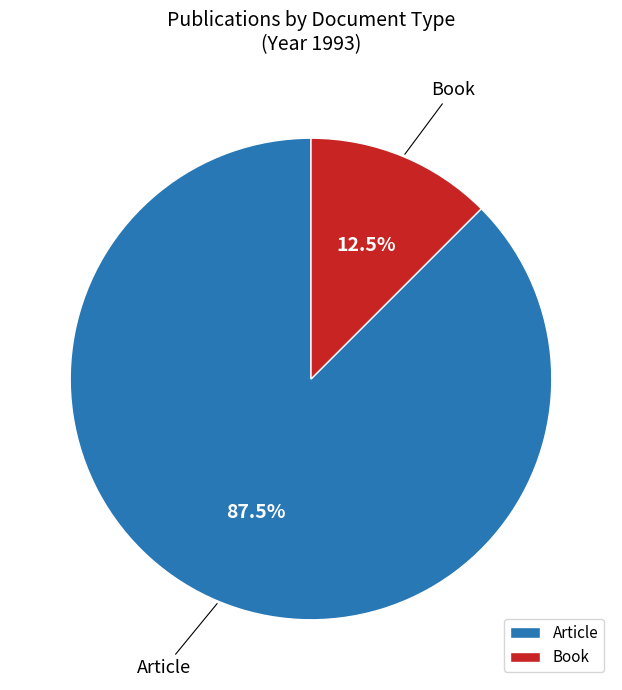

Is it true that Book is 22% of the pie?

False